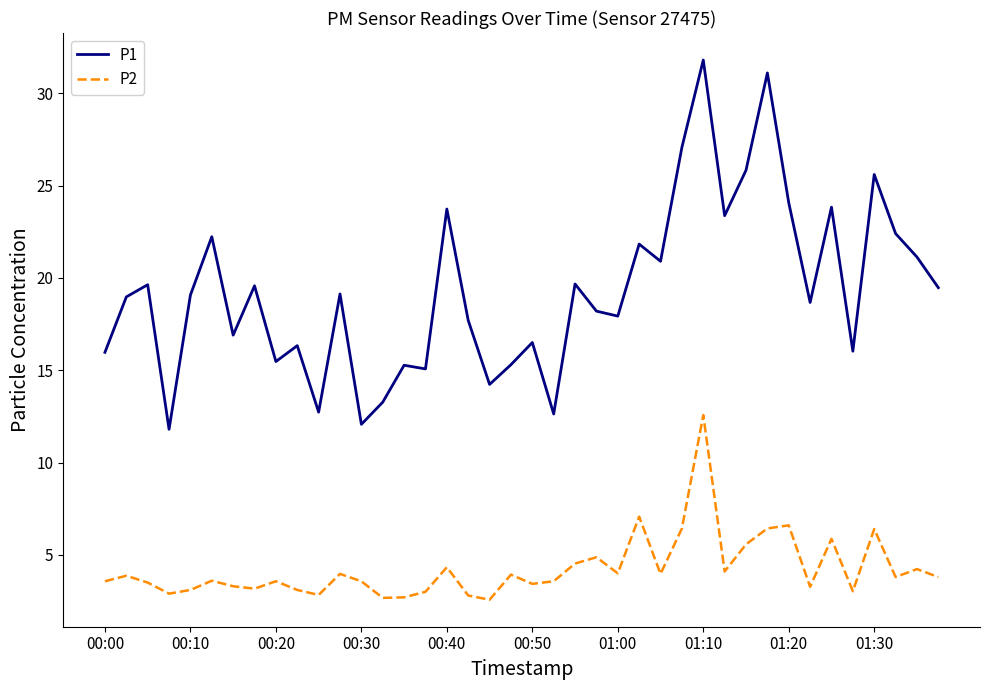

Count the number of data series in this chart.

2